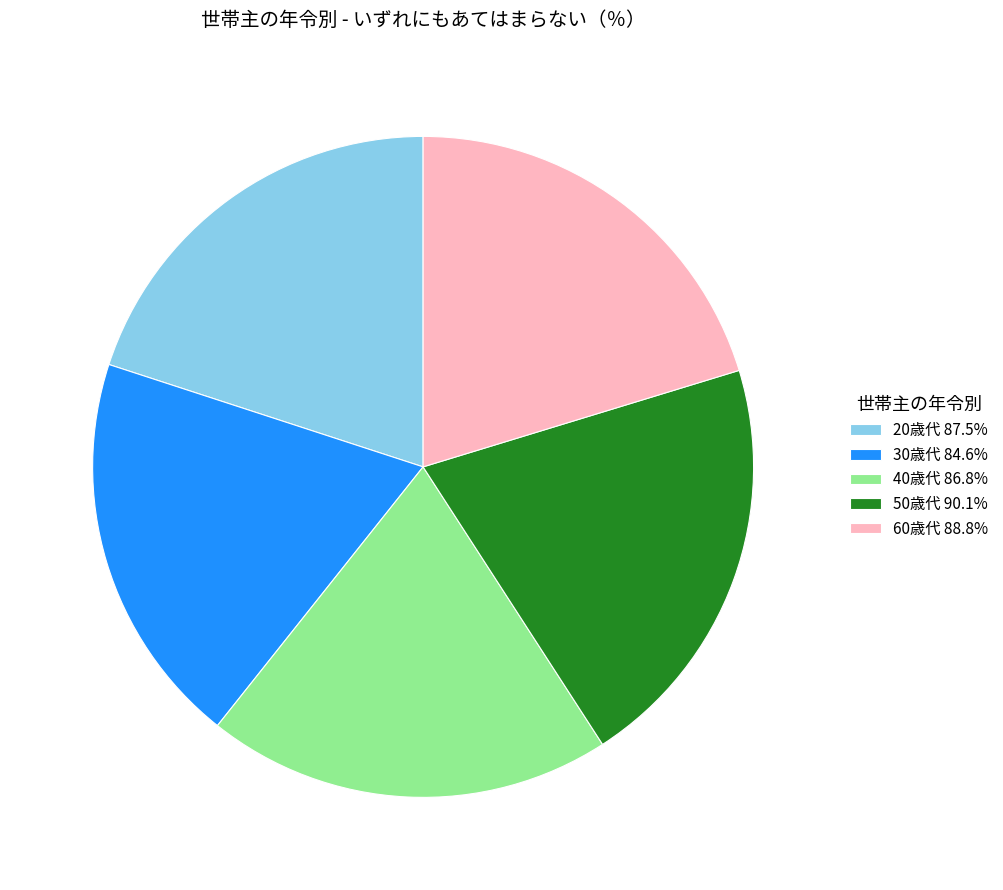

Combined, do 40歳代 86.8% and 50歳代 90.1% account for over 50%?

No